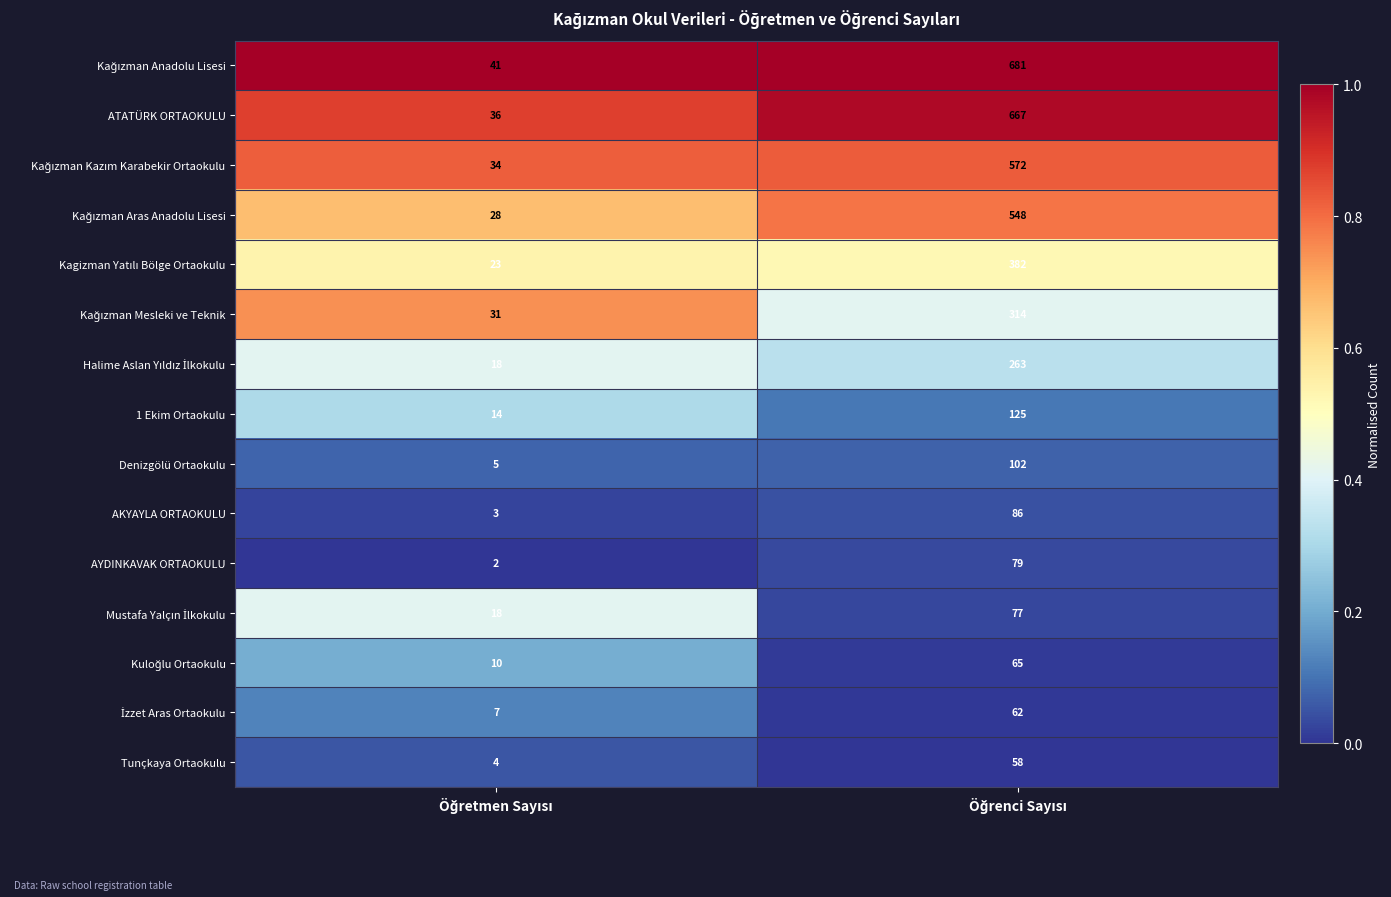

What is the average value of the 1 Ekim Ortaokulu series?

70